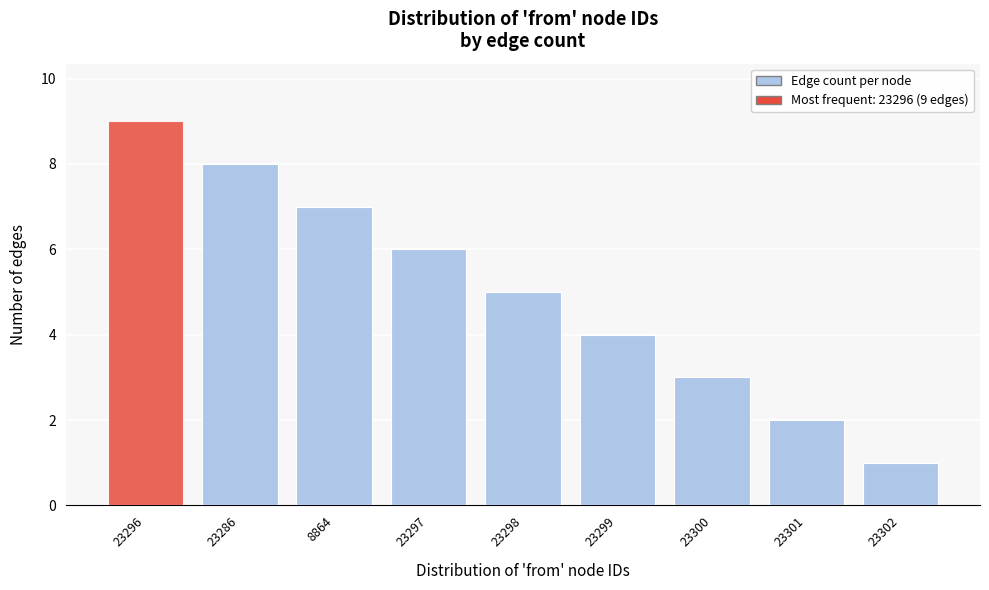

Reading right to left, extract all data points from this chart.

1	2	3	4	5	6	7	8	9